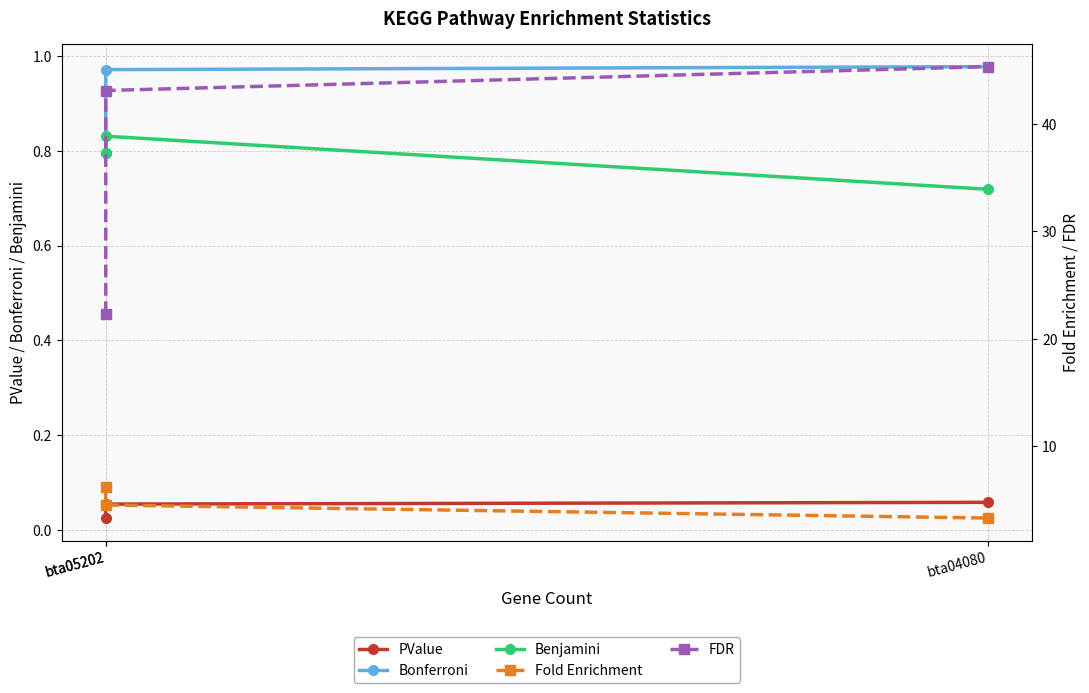

Which series has the largest total across all categories?

FDR